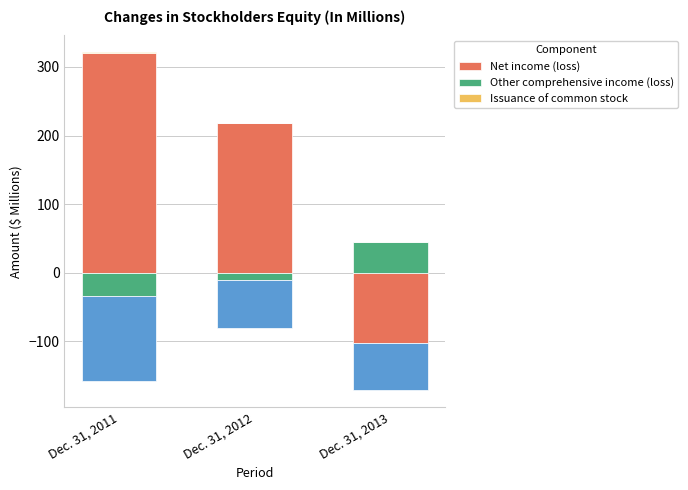

Read the Net income (loss) value at Dec. 31, 2011.

321.0